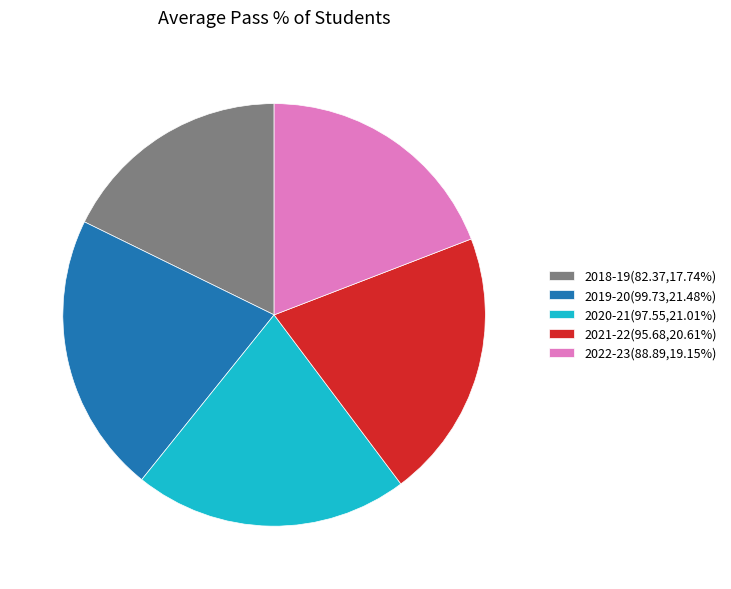

Is the sum of 2020-21(97.55,21.01%) and 2019-20(99.73,21.48%) greater than half?

No